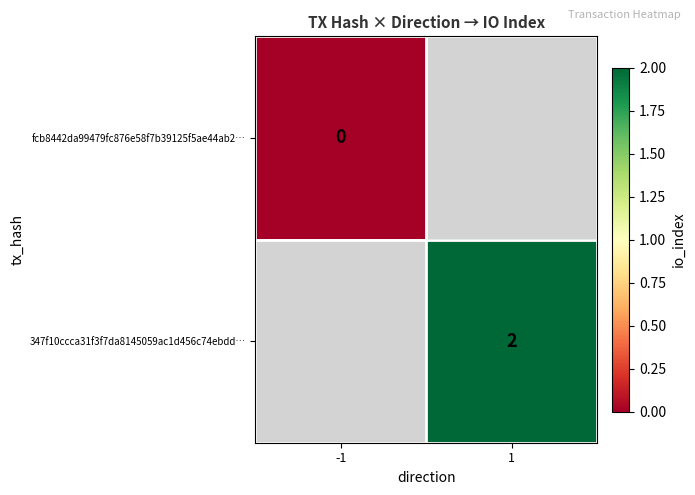

At how many categories does at least one series exceed 0?

1